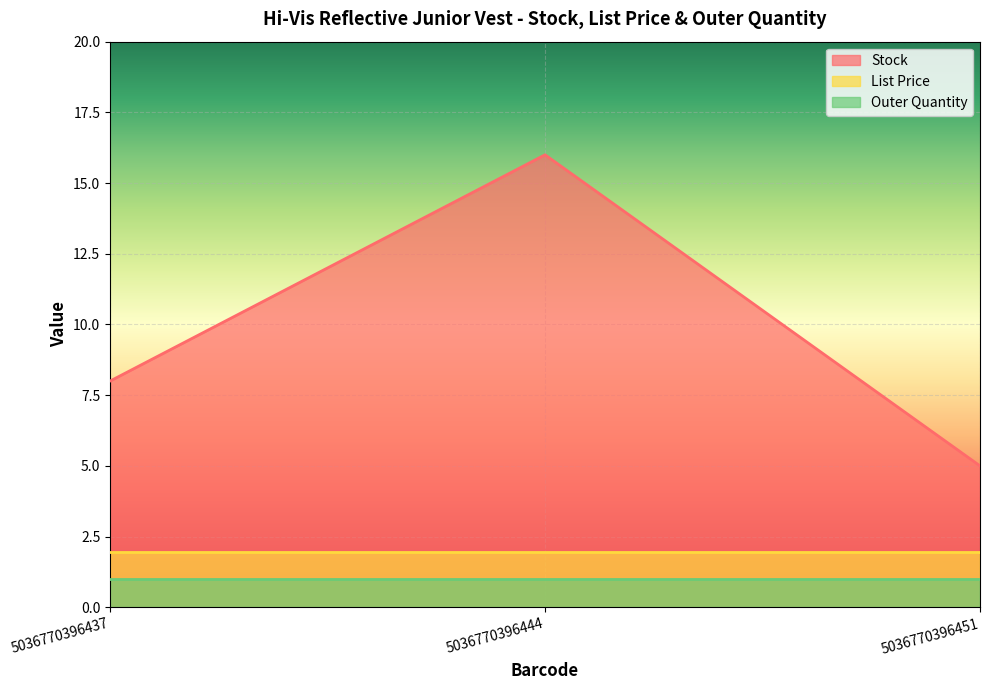

True or false: Outer Quantity has a value of 1.0 at 5036770396444.

True